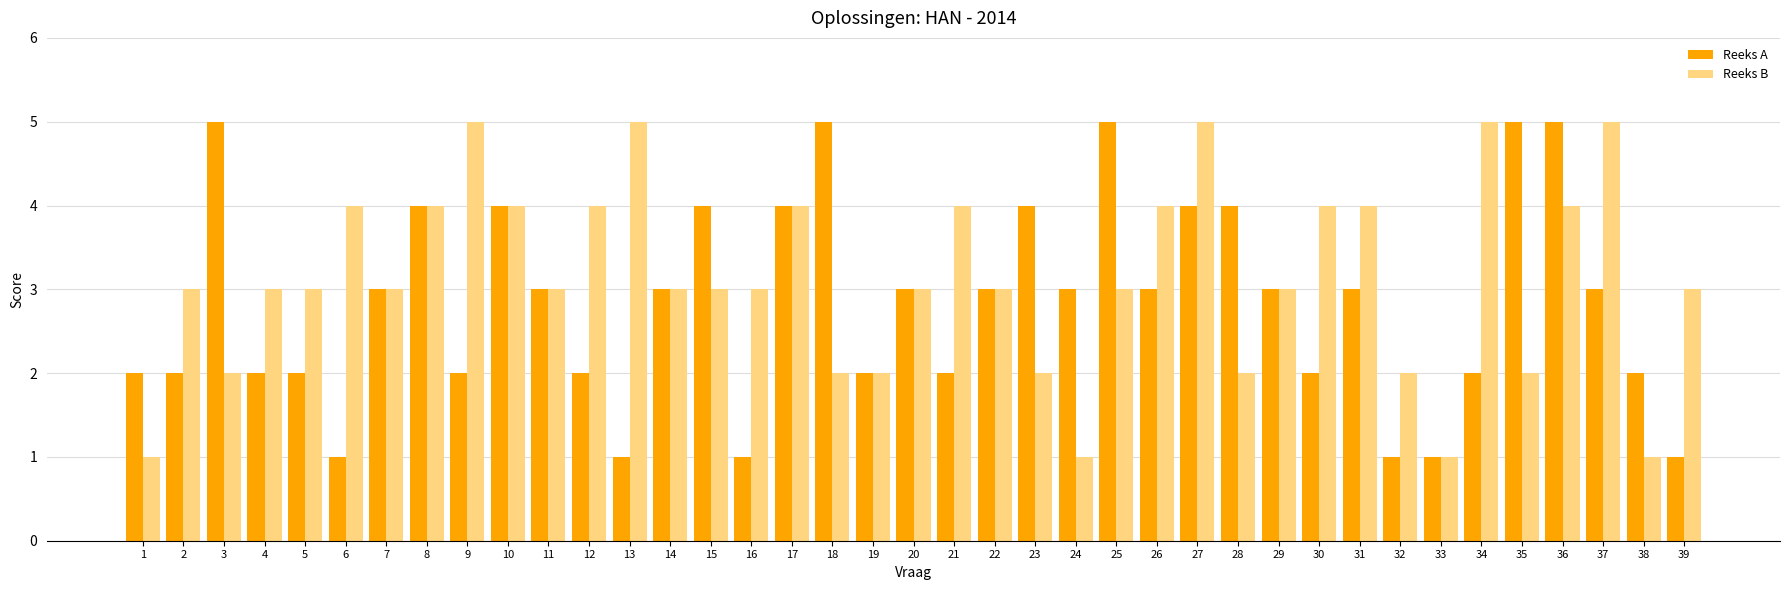

Reading right to left, extract all data points from this chart.

Reeks A: 39=1	38=2	37=3	36=5	35=5	34=2	33=1	32=1	31=3	30=2	29=3	28=4	27=4	26=3	25=5	24=3	23=4	22=3	21=2	20=3	19=2	18=5	17=4	16=1	15=4	14=3	13=1	12=2	11=3	10=4	9=2	8=4	7=3	6=1	5=2	4=2	3=5	2=2	1=2
Reeks B: 39=3	38=1	37=5	36=4	35=2	34=5	33=1	32=2	31=4	30=4	29=3	28=2	27=5	26=4	25=3	24=1	23=2	22=3	21=4	20=3	19=2	18=2	17=4	16=3	15=3	14=3	13=5	12=4	11=3	10=4	9=5	8=4	7=3	6=4	5=3	4=3	3=2	2=3	1=1